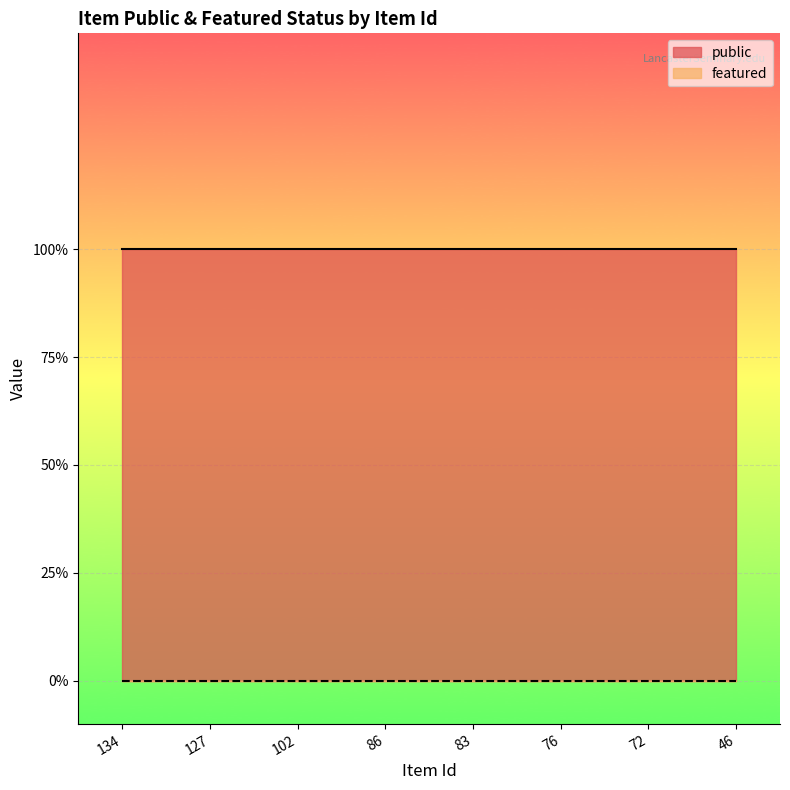

What are all the series names shown in the legend?

public, featured